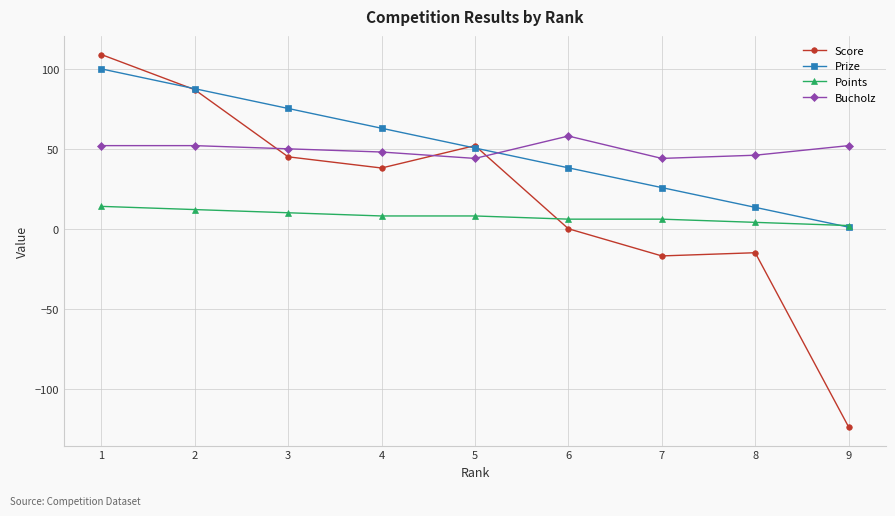

Which series has the widest spread of values?

Score